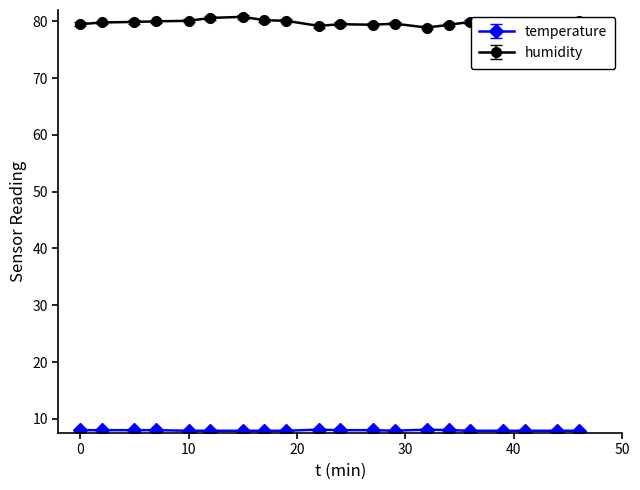

What is the difference between the maximum and minimum values in the humidity series?

1.9